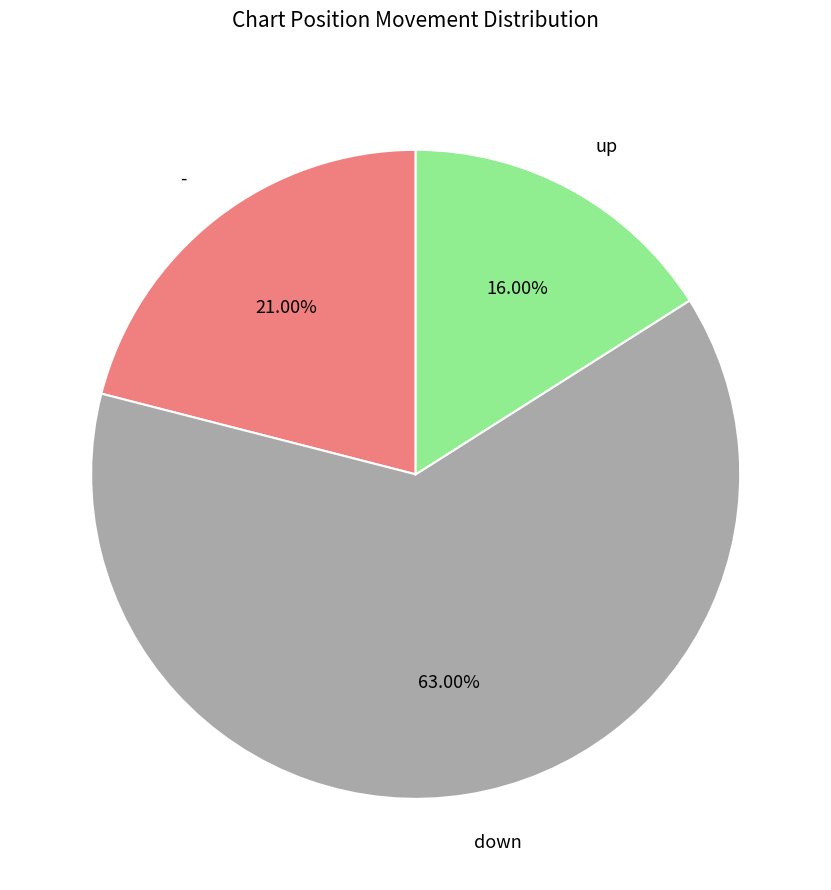

What percentage is the up slice, to the nearest percent?

16%